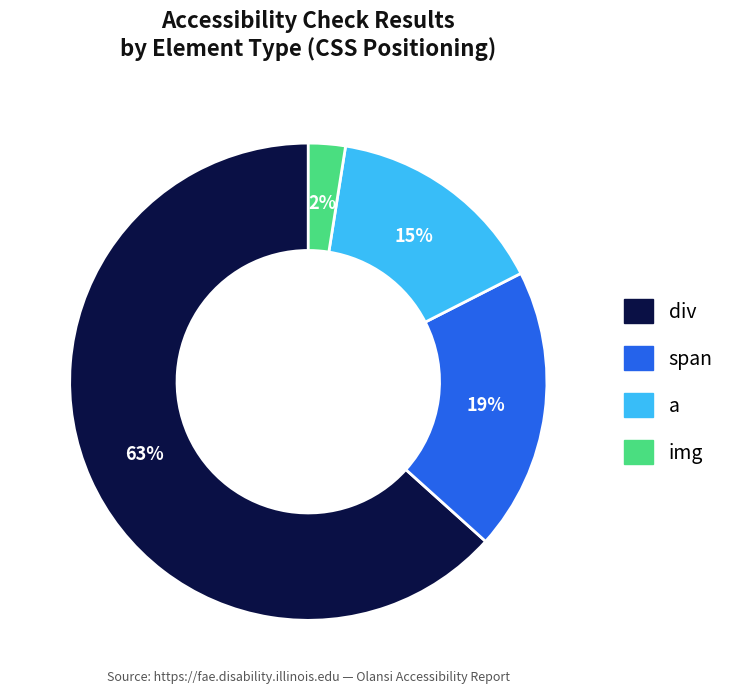

What is the ratio of the value at div to the value at span?

3.3